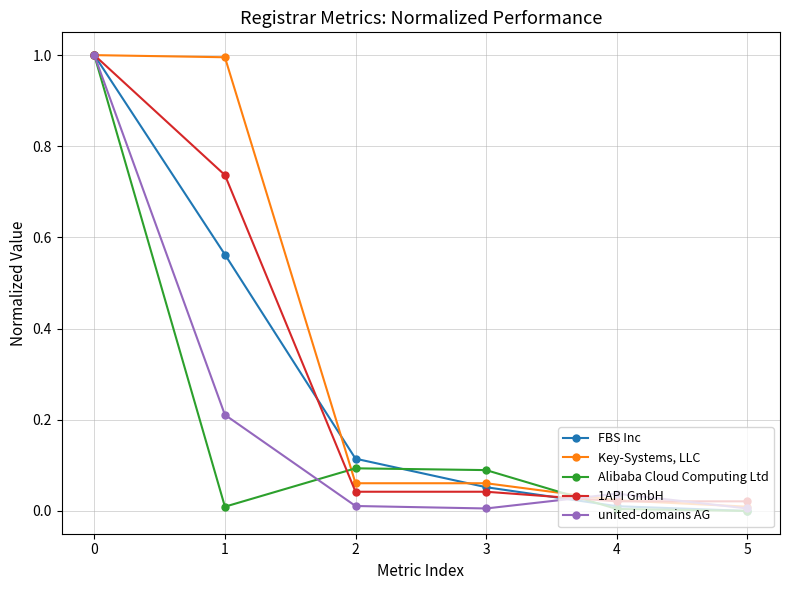

The FBS Inc series shows 0.1 at 2. True or false?

True